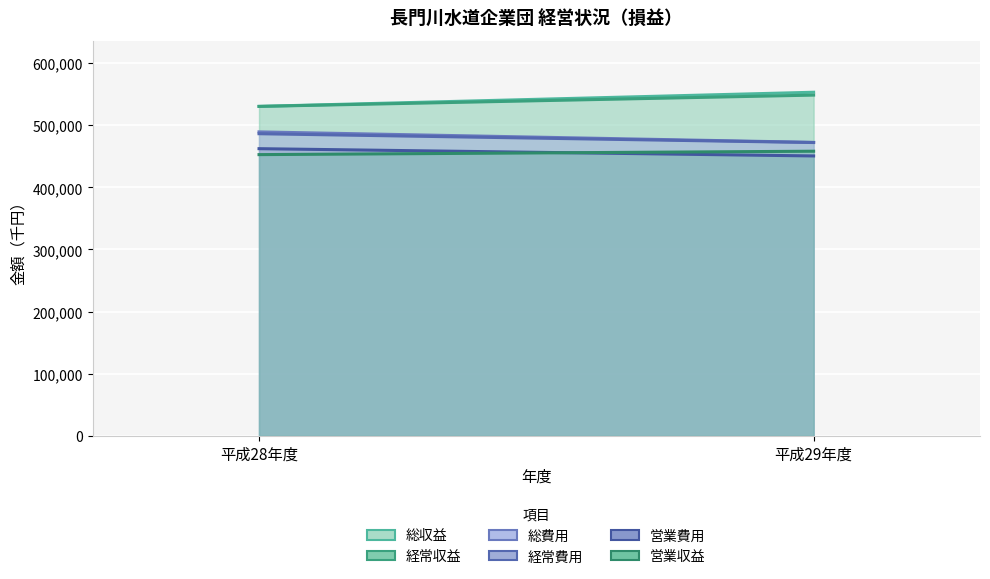

Which series has the largest range (max minus min)?

総収益